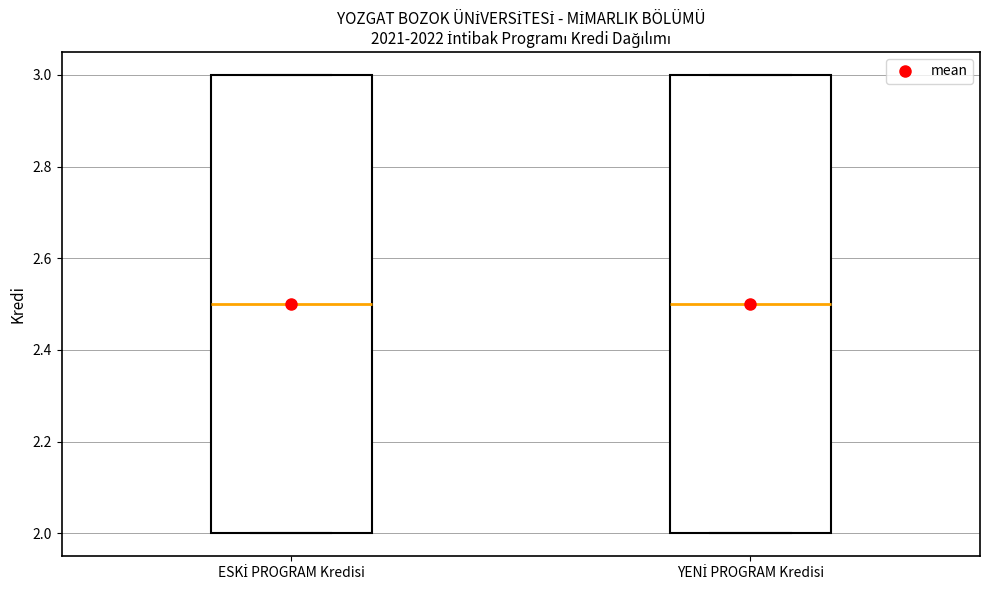

Reading left to right, transcribe this box plot: for each box, give where its median line is, the range the box spans, and where its two whiskers end, as read against the y-axis. The values are not printed on the chart, so give them approximately, as read against the axis.

ESKİ PROGRAM Kredisi: median 2.5, box 2.0 to 3.0, whiskers 2.0 to 3.0
YENİ PROGRAM Kredisi: median 2.5, box 2.0 to 3.0, whiskers 2.0 to 3.0